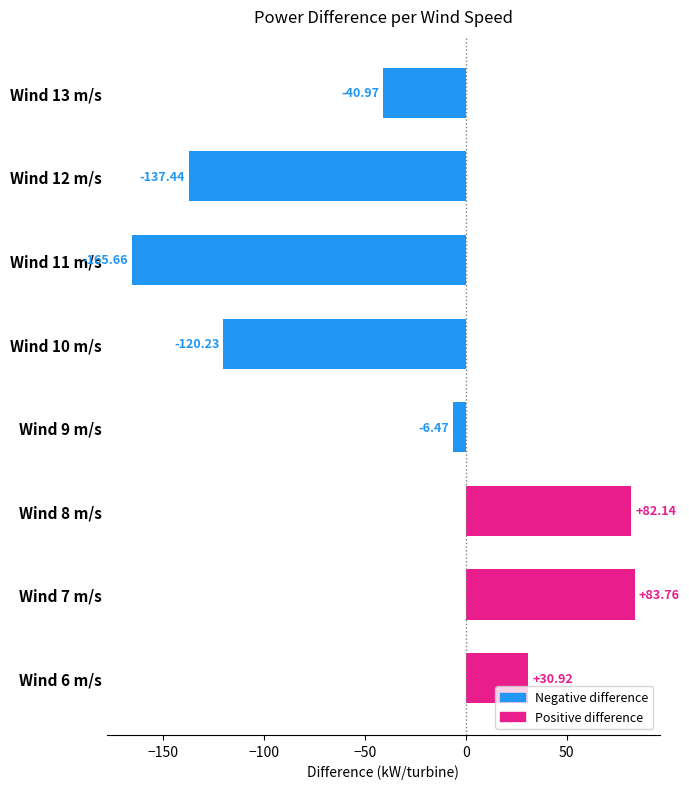

At which category does the chart reach its minimum across all series?

Wind 11 m/s